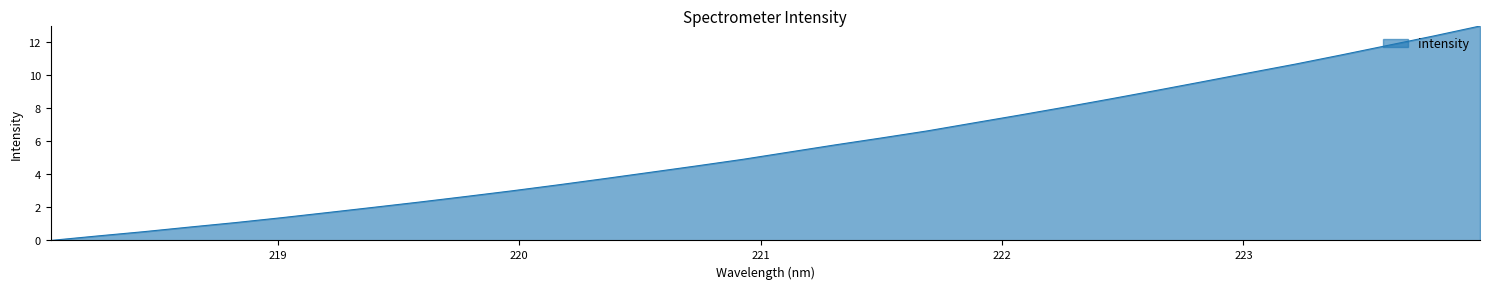

What is the difference between the maximum and minimum values?

13.0